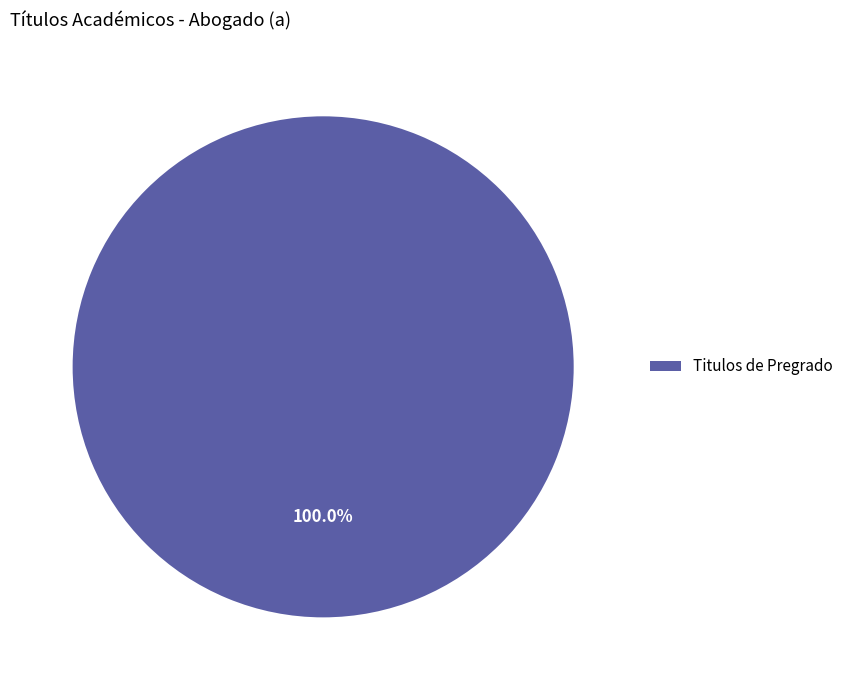

Rank the categories by value from lowest to highest.

Titulos de Pregrado